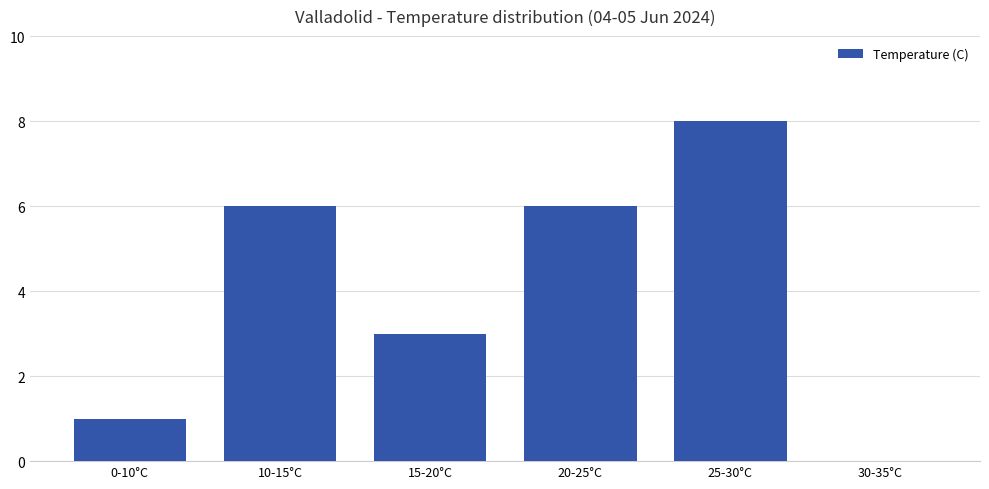

At which label is the value closest to 4?

15-20°C